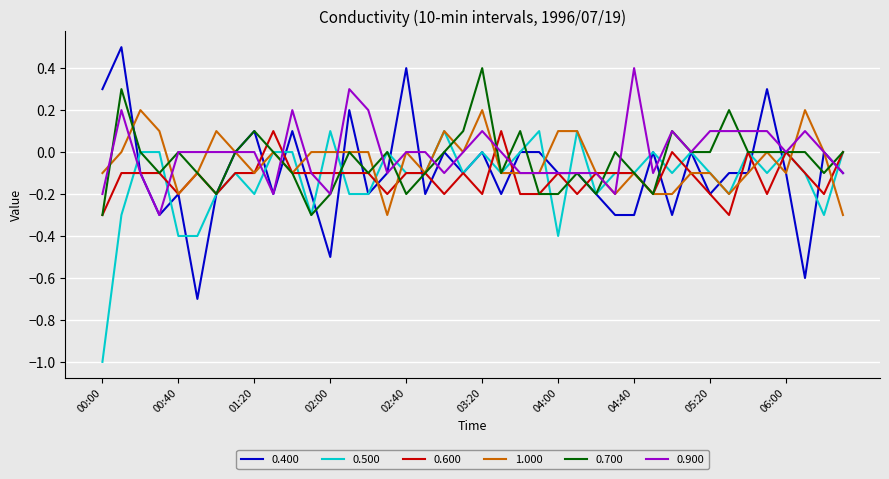

What is the minimum value for 1.000?

-0.3